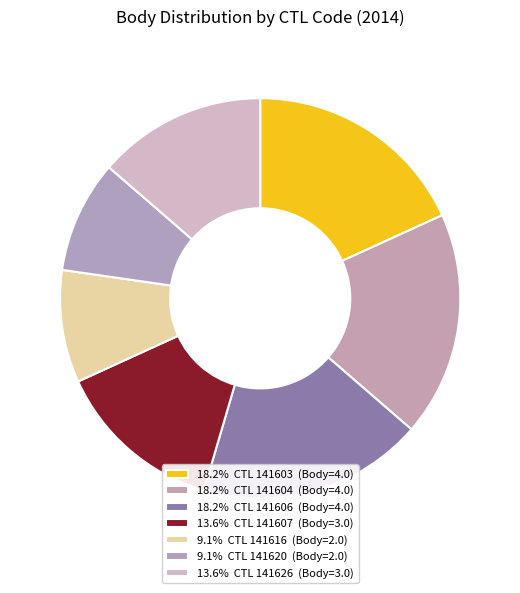

To the nearest percent, what is the average slice percentage?

14%